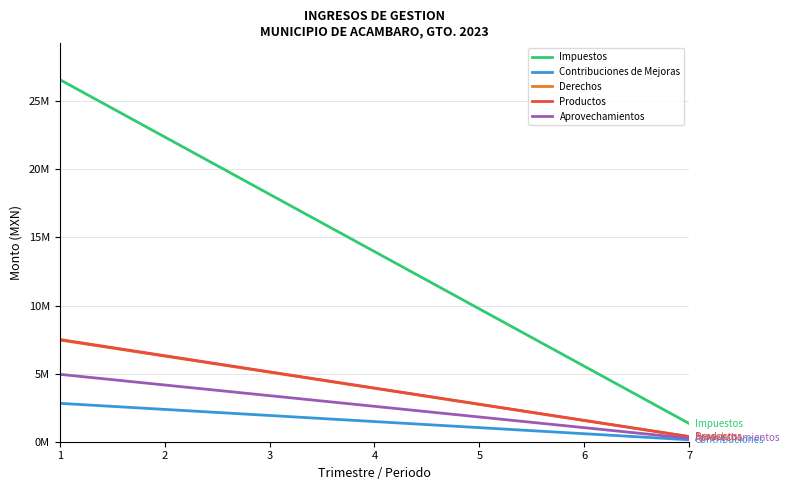

What are all the series names shown in the legend?

Impuestos, Contribuciones de Mejoras, Derechos, Productos, Aprovechamientos